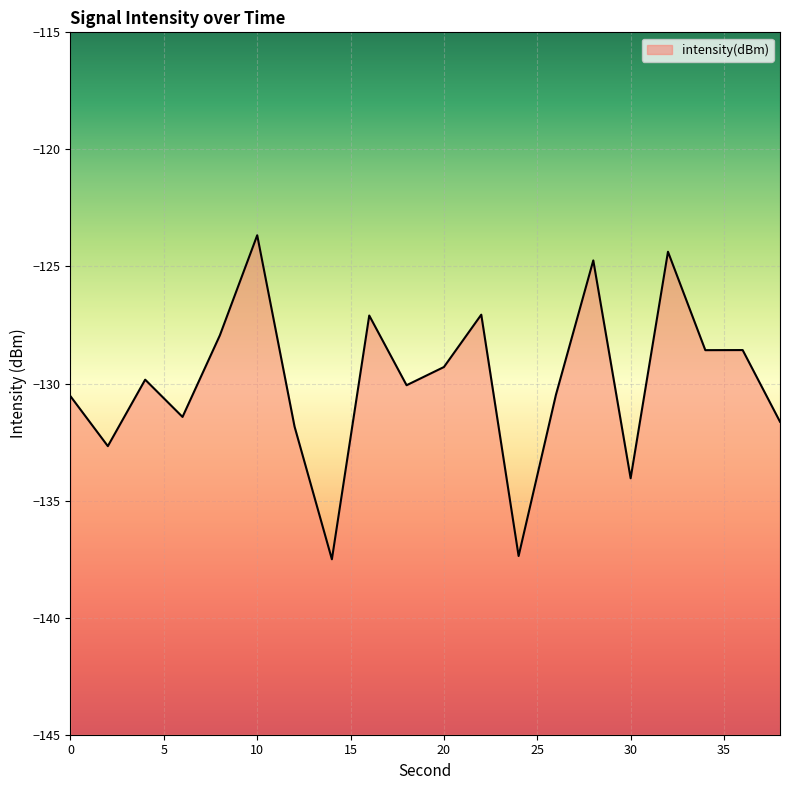

What is the sum of all values?

-2598.7